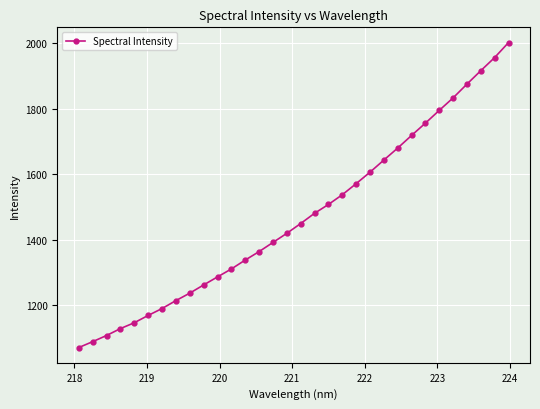

True or false: there are more than 2 points higher than both neighbors.

False